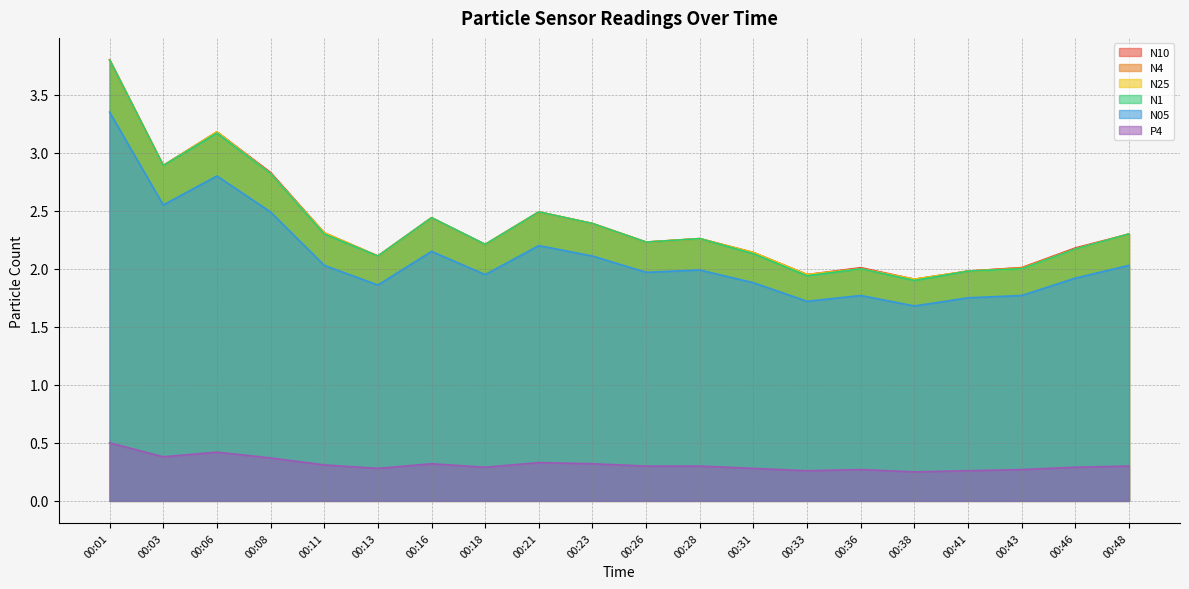

What is the value of the P4 point at the 9th from the left?

0.3